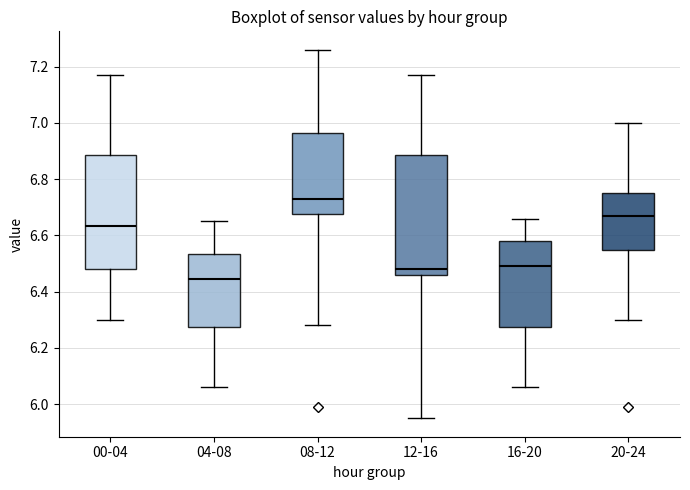

Which box has the lowest median line?

04-08